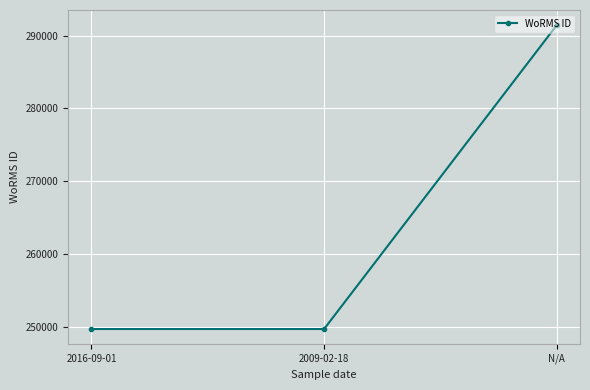

How many data points are above 249725?

1